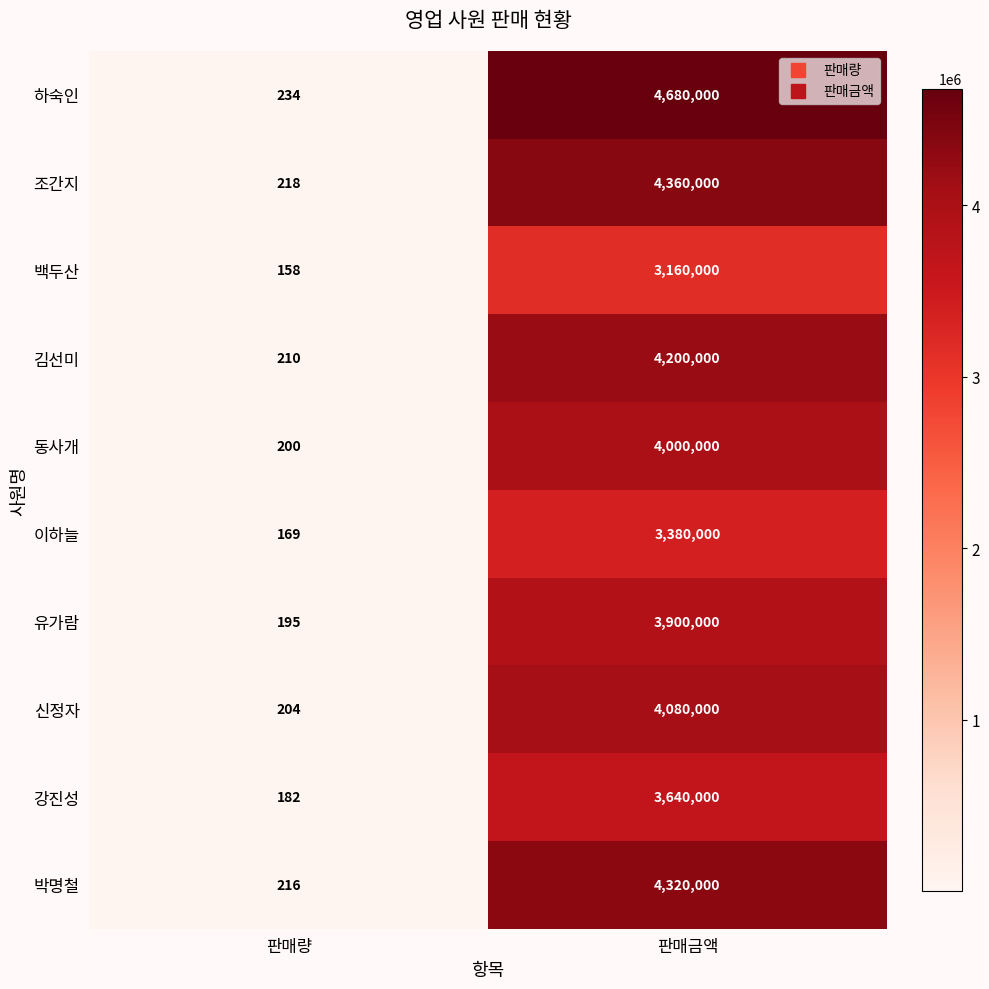

At which category is the sum across all series the highest?

판매금액